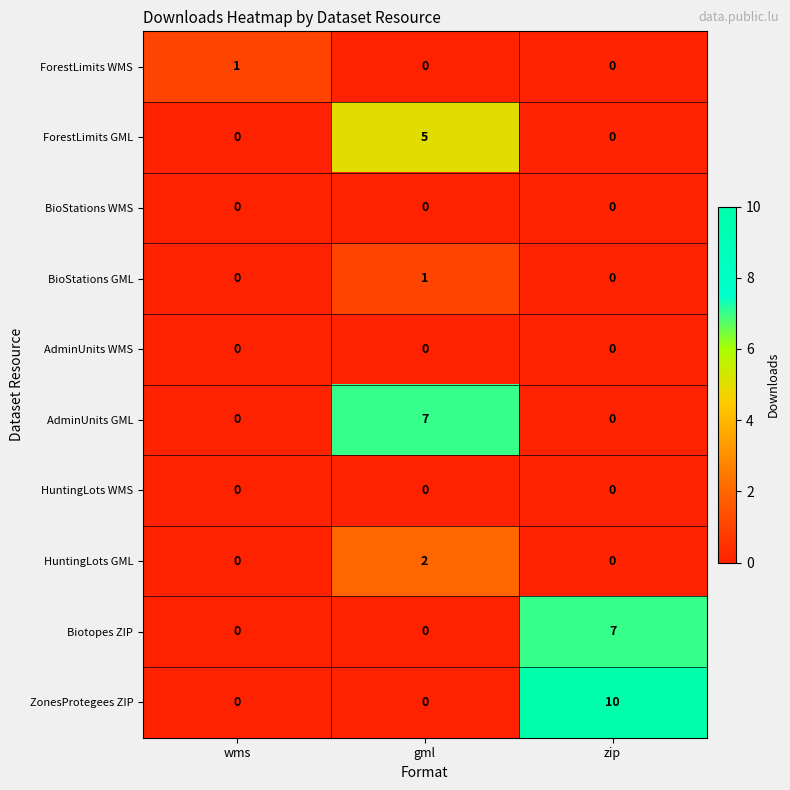

Reading left to right, extract all data points from this chart.

ForestLimits WMS: wms=1	gml=0	zip=0
ForestLimits GML: wms=0	gml=5	zip=0
BioStations WMS: wms=0	gml=0	zip=0
BioStations GML: wms=0	gml=1	zip=0
AdminUnits WMS: wms=0	gml=0	zip=0
AdminUnits GML: wms=0	gml=7	zip=0
HuntingLots WMS: wms=0	gml=0	zip=0
HuntingLots GML: wms=0	gml=2	zip=0
Biotopes ZIP: wms=0	gml=0	zip=7
ZonesProtegees ZIP: wms=0	gml=0	zip=10